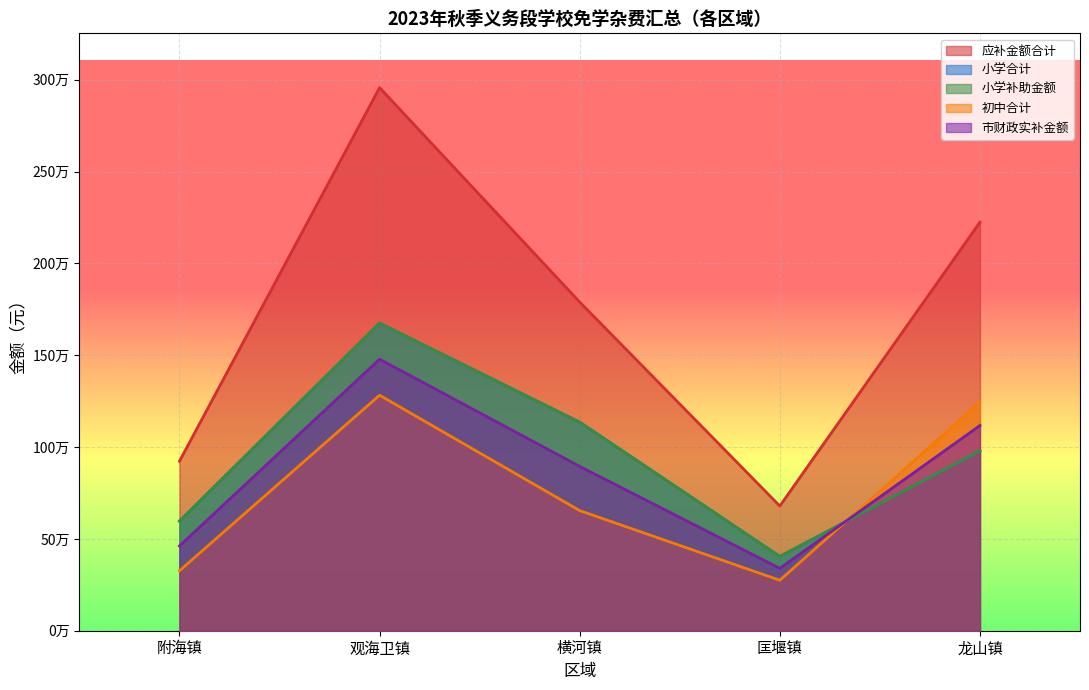

At which category is the sum across all series the highest?

观海卫镇